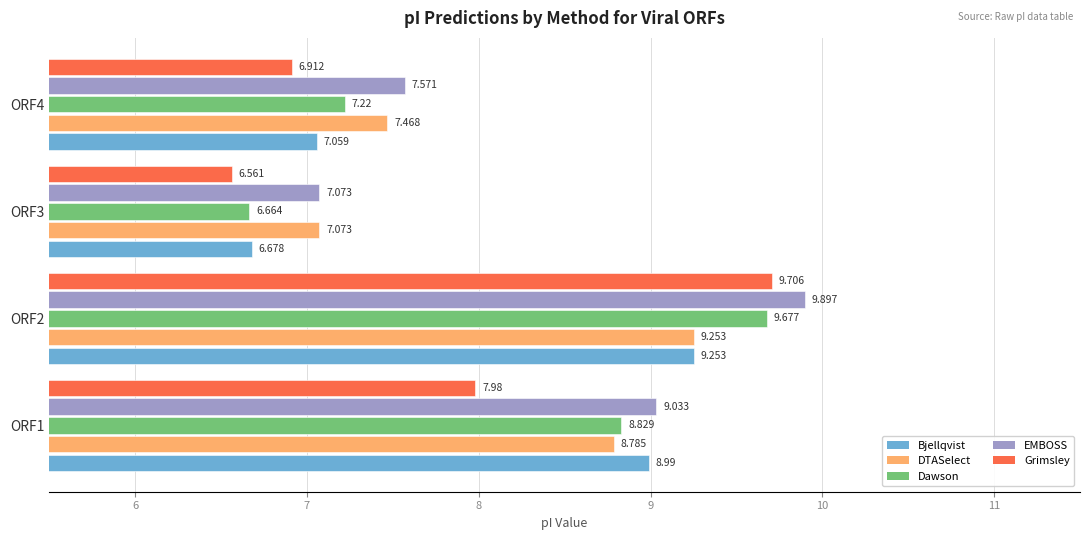

At which category is the sum across all series the highest?

ORF2